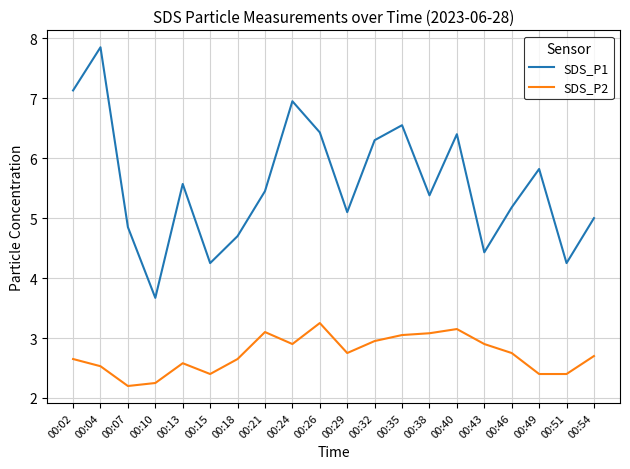

Rank the series at 00:38 from lowest to highest value.

SDS_P2, SDS_P1